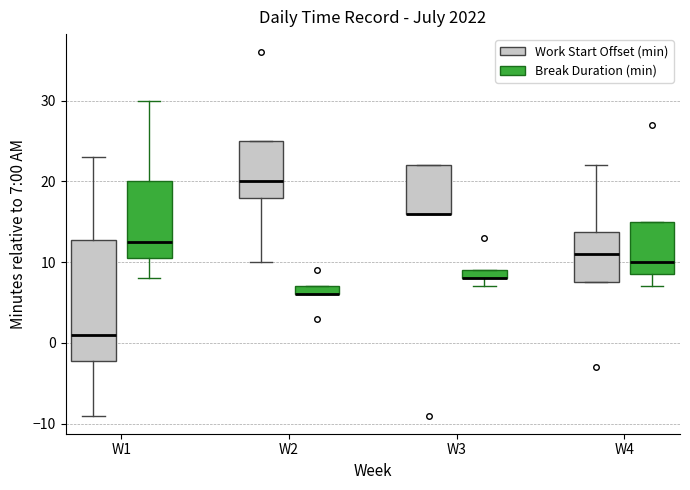

Where does the lower whisker of the box for W2 (Work Start Offset (min)) end on the y-axis? The values are not printed on the chart, so give them approximately, as read against the axis.

10